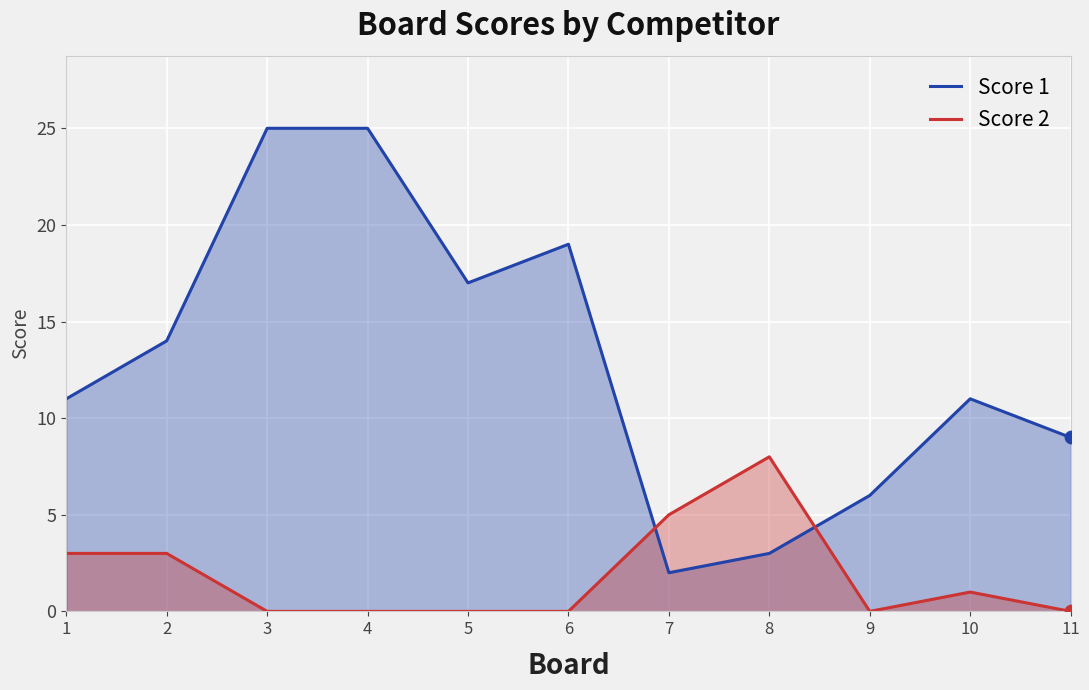

What are all the series names shown in the legend?

Score 1, Score 2